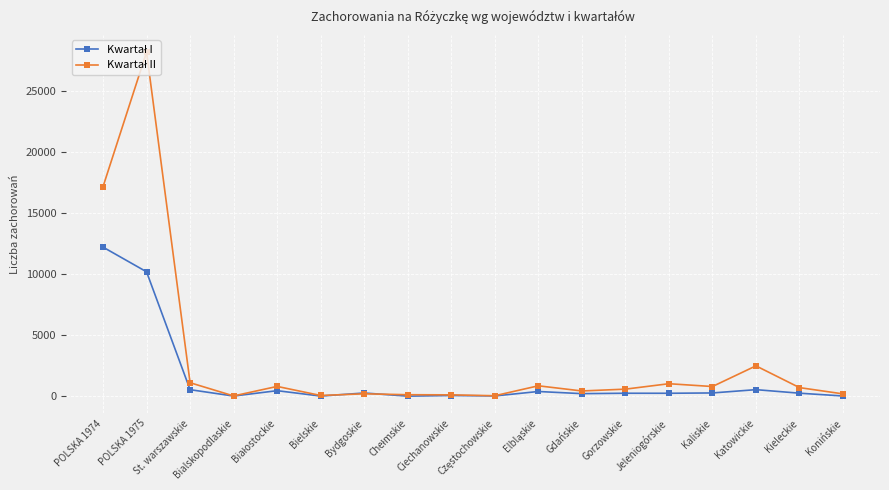

What is the label of the 3rd point from the right?

Katowickie